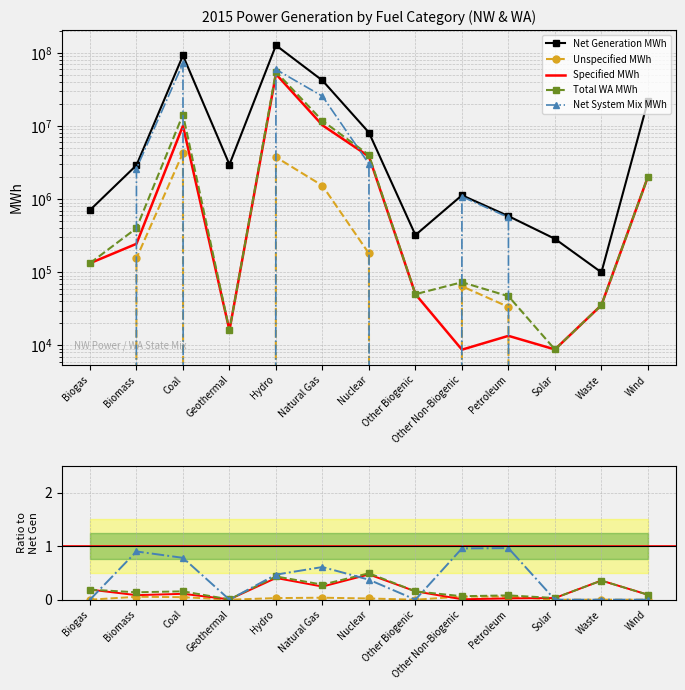

How many interior local peaks does the Unspecified MWh series have?

3